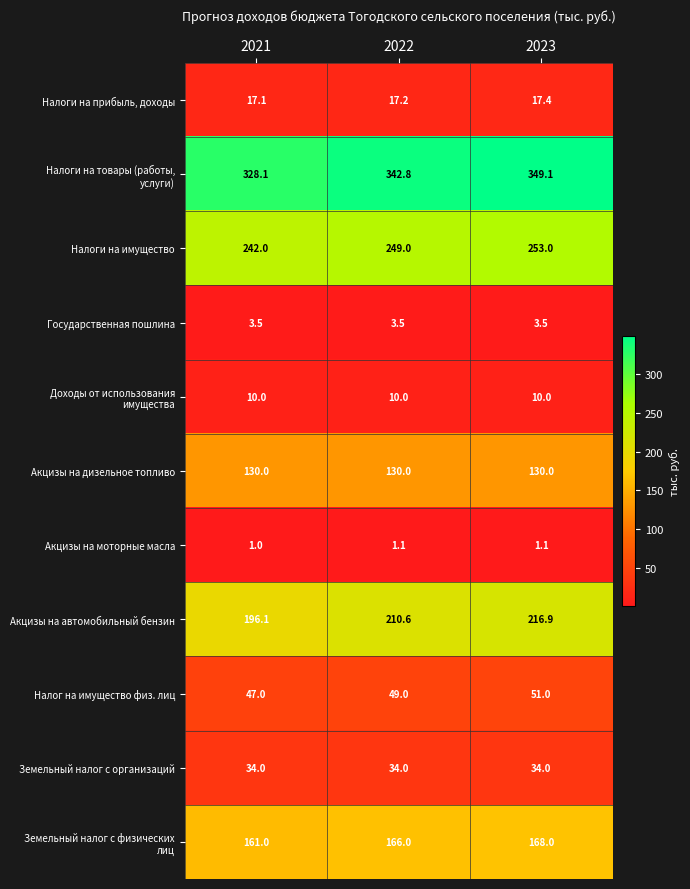

The value of Налог на имущество физ. лиц at 2021 is 16.5. True or false?

False